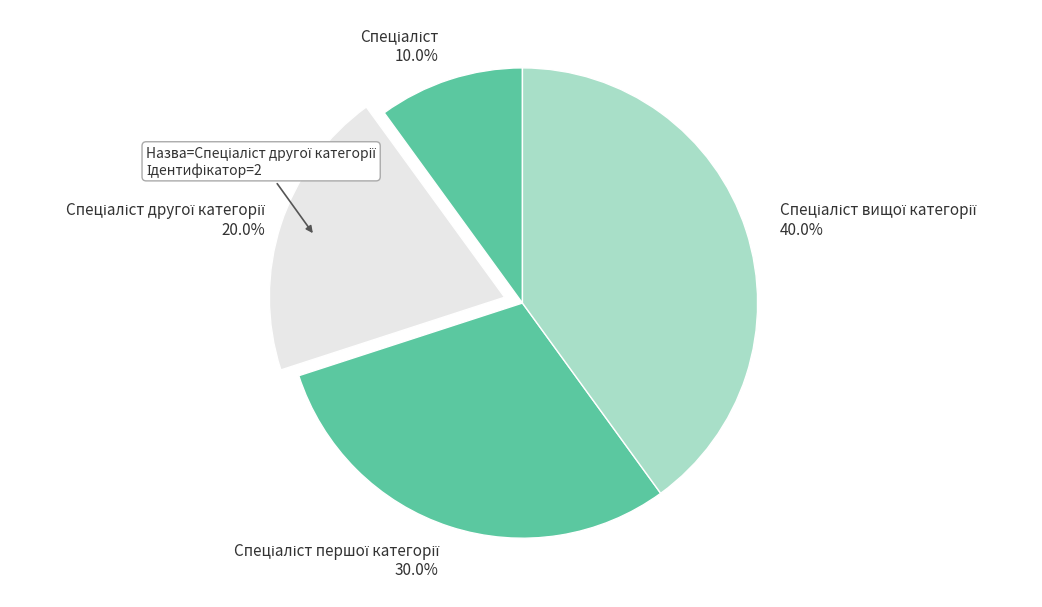

Is there any slice that represents more than half of the pie?

No